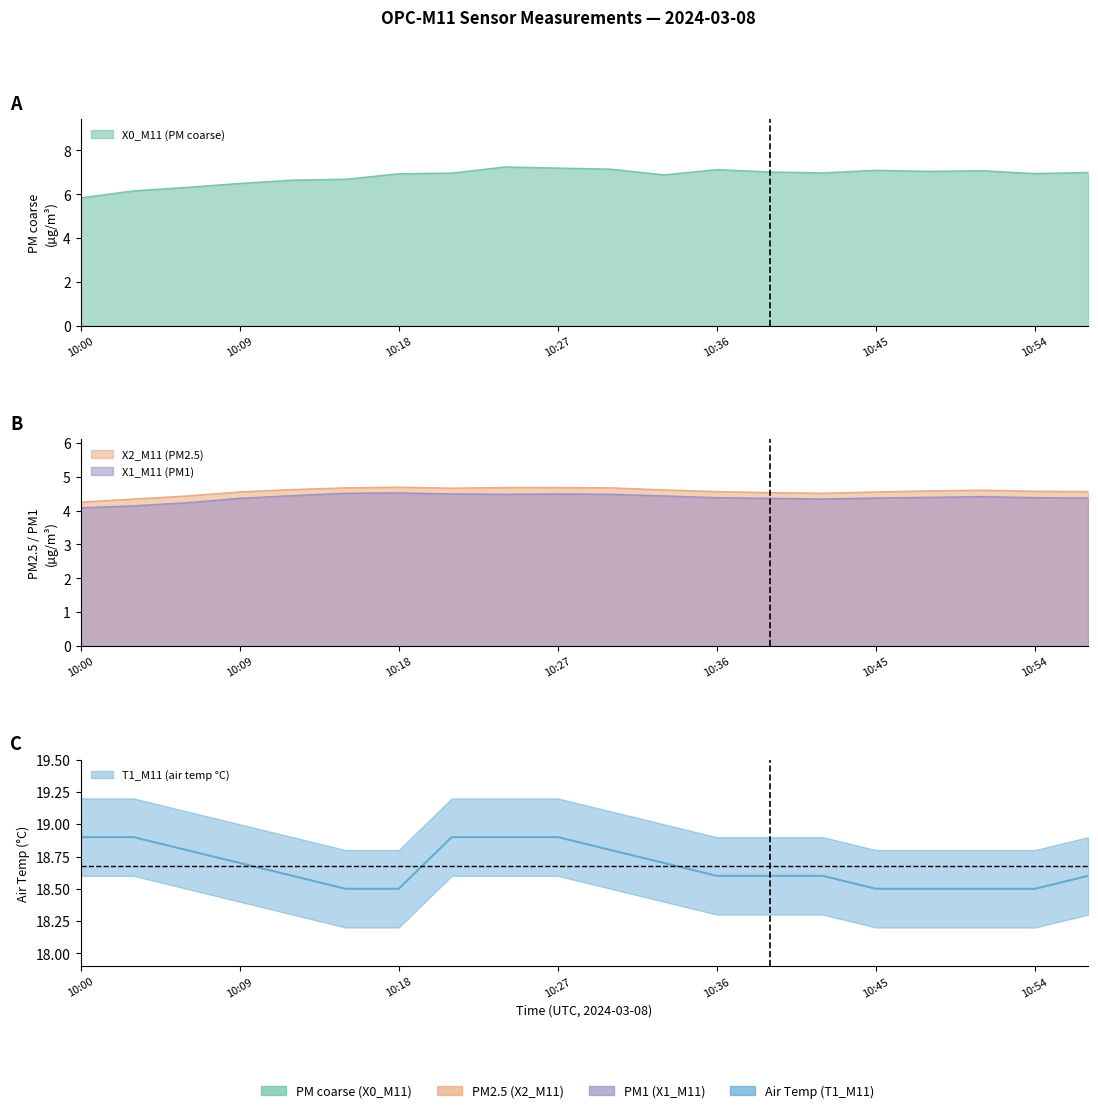

Where is X1_M11 (PM1) nearest to the value 4?

10:00